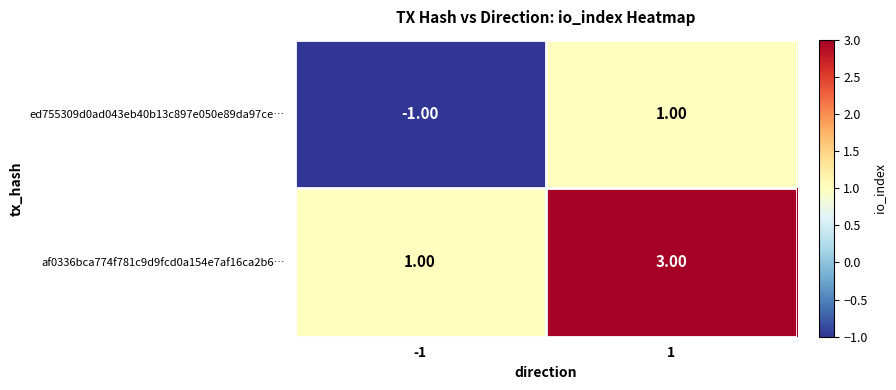

What is the smallest value displayed?

-1